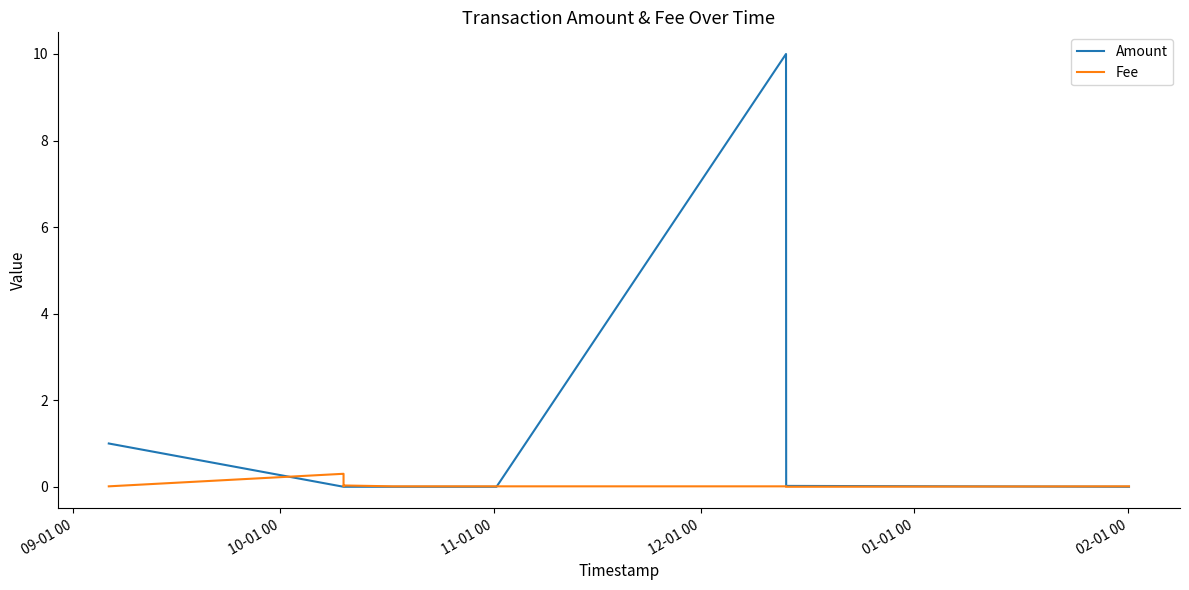

How many intersections are there between Amount and Fee?

3